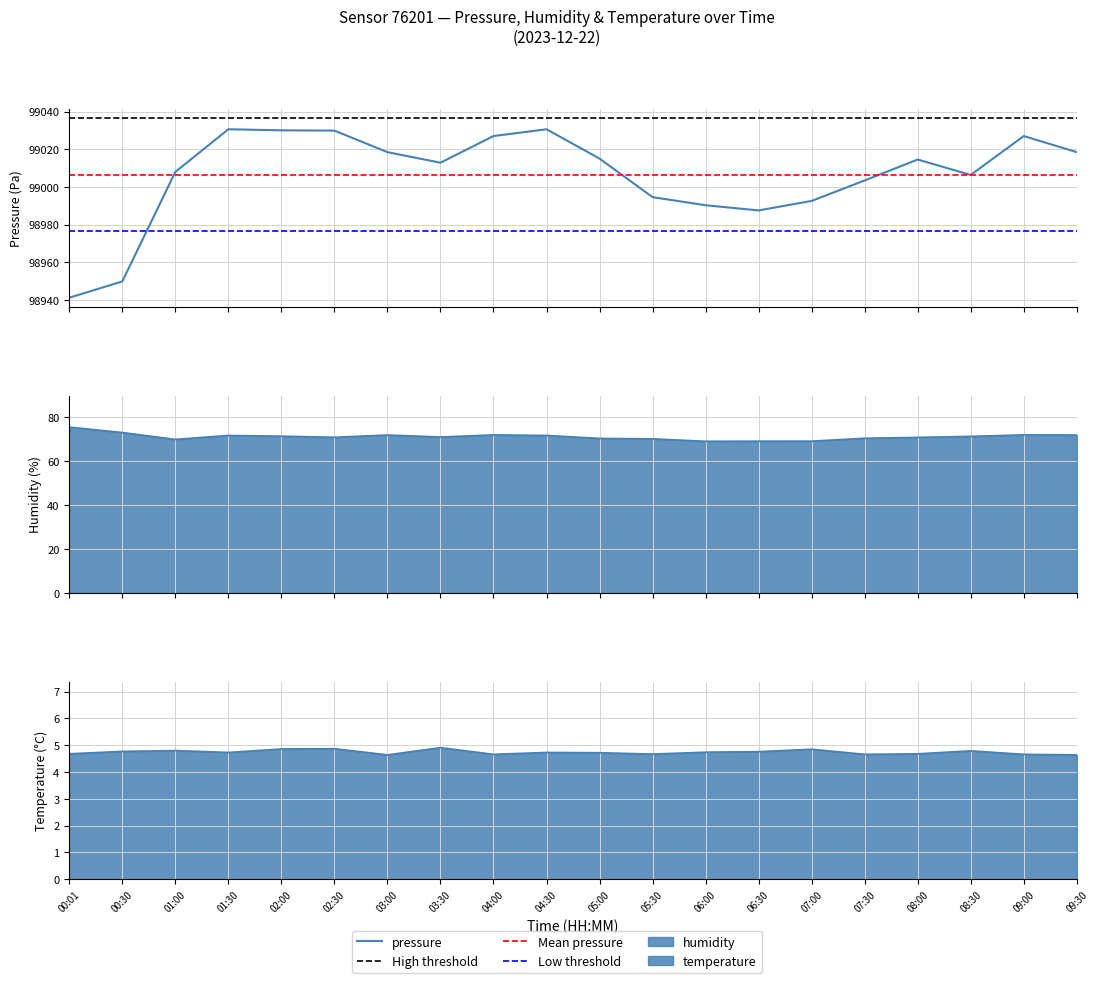

True or false: temperature and humidity intersect in this chart.

False